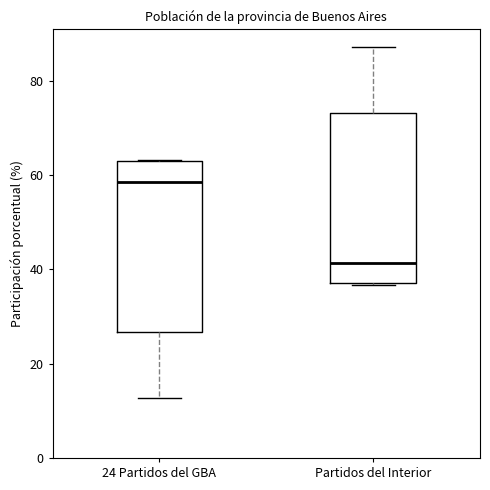

Which box has the lowest median line?

Partidos del Interior